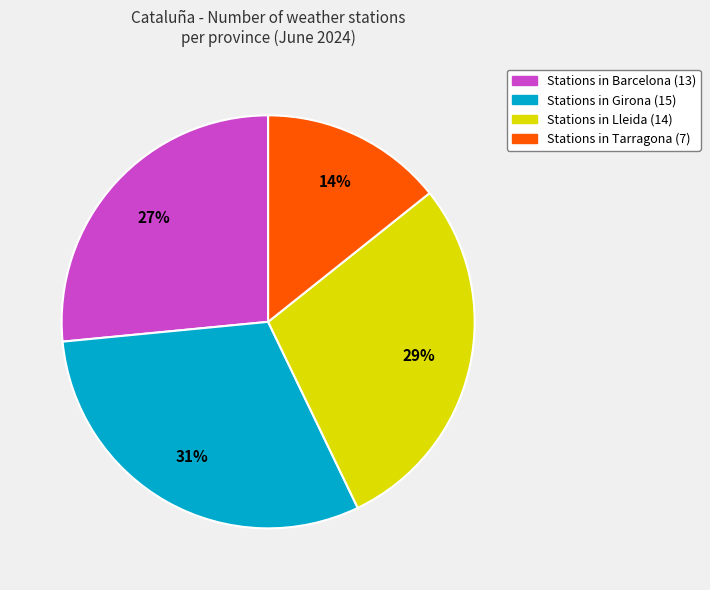

Is there a majority slice in this chart?

No